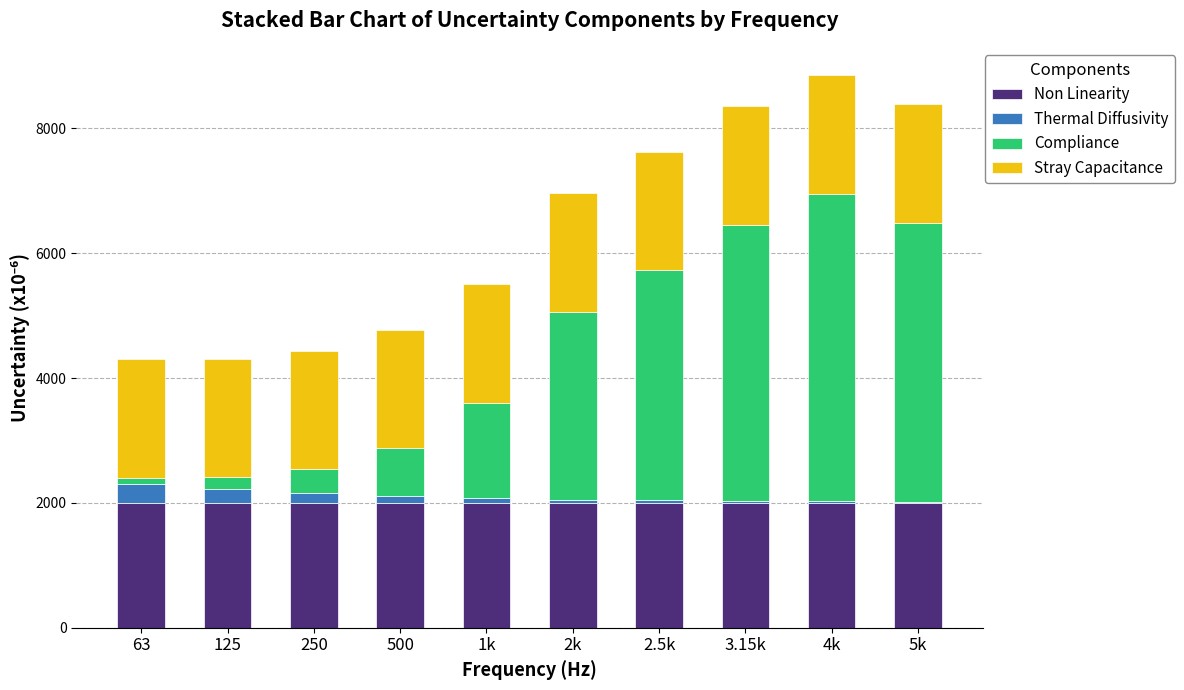

What is the sum of all Non Linearity values?

20000